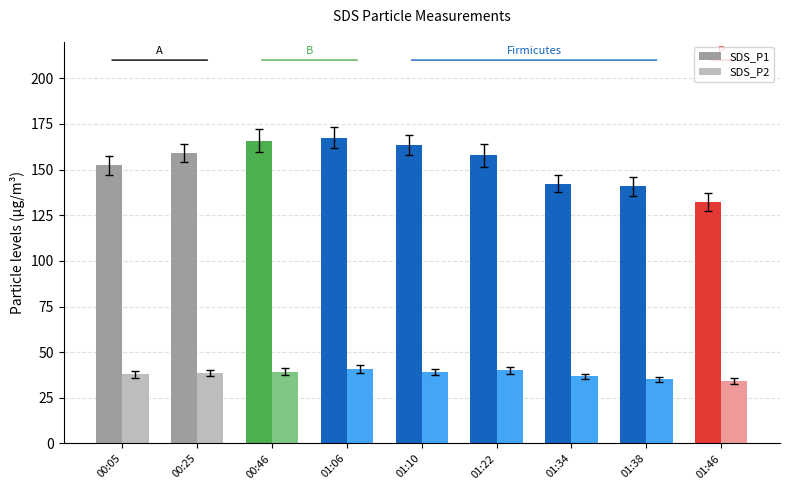

What is the smallest value displayed?

34.3